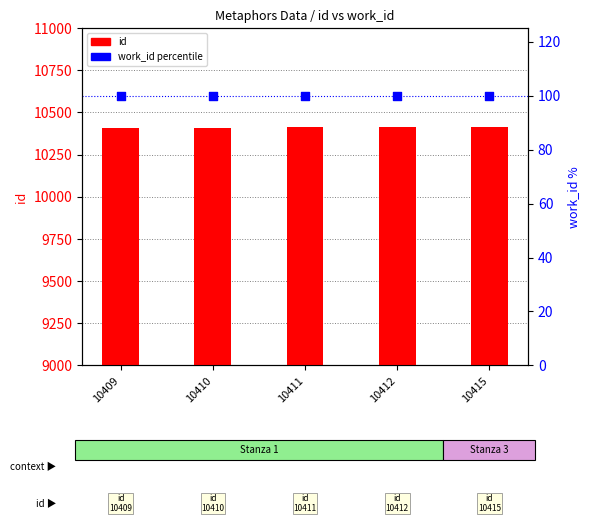

At which category is the sum across all series the highest?

10415